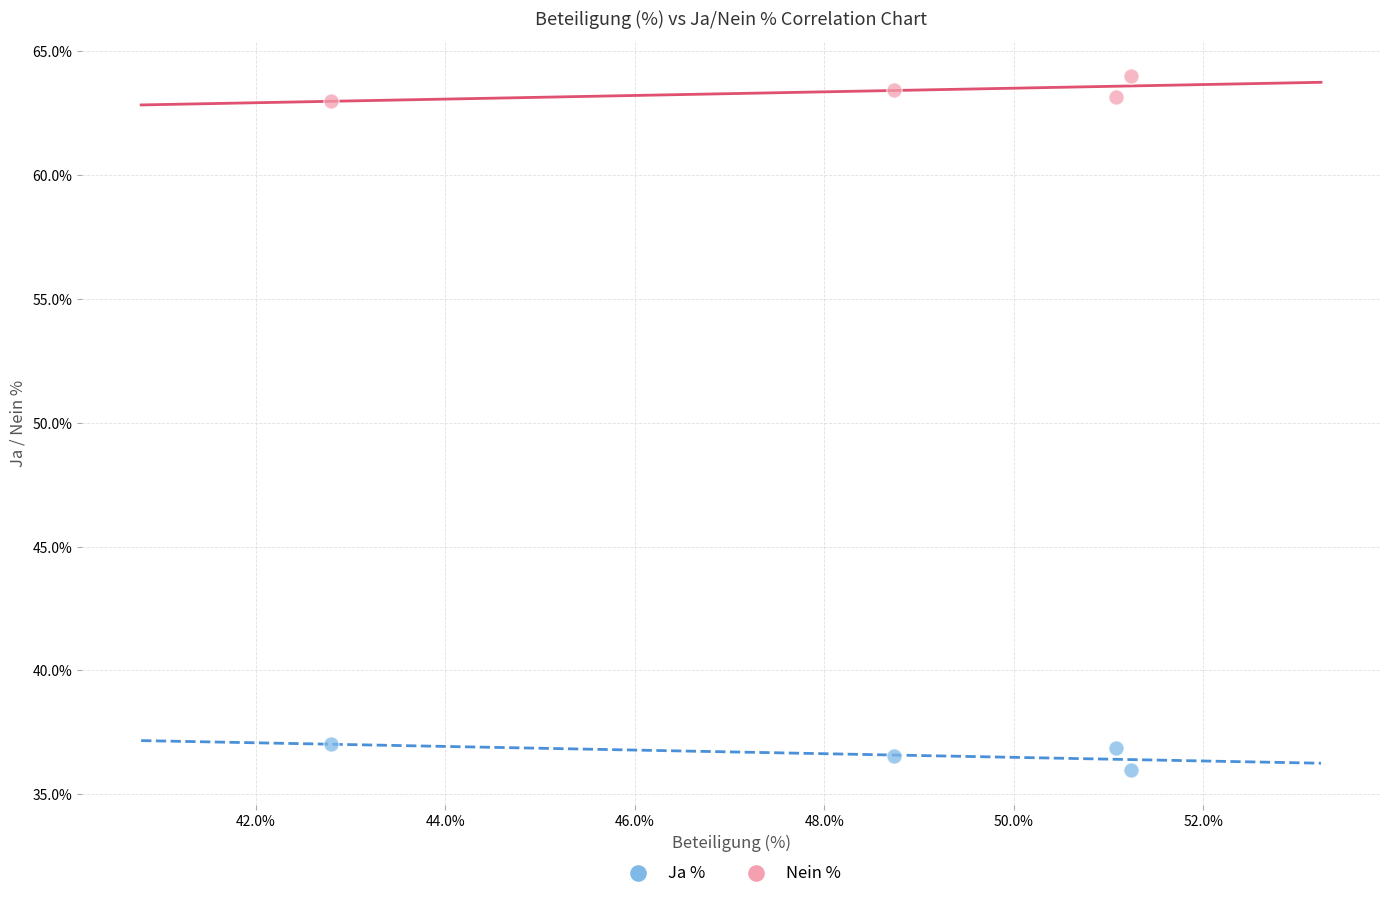

Which series reaches the minimum Y coordinate?

Ja %